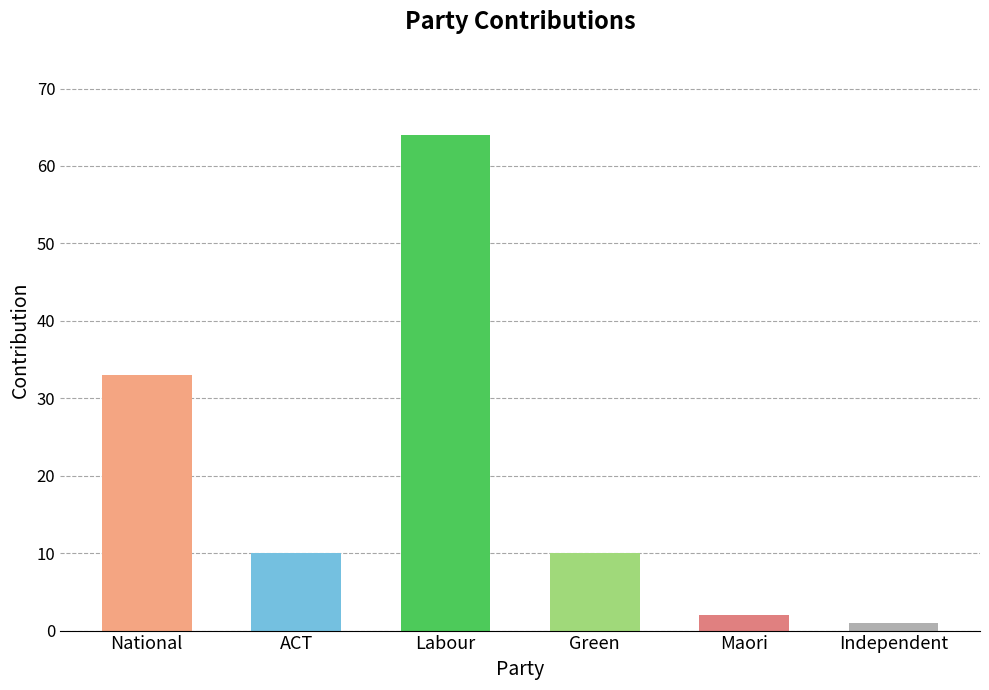

What is the label of the 6th bar from the left?

Independent